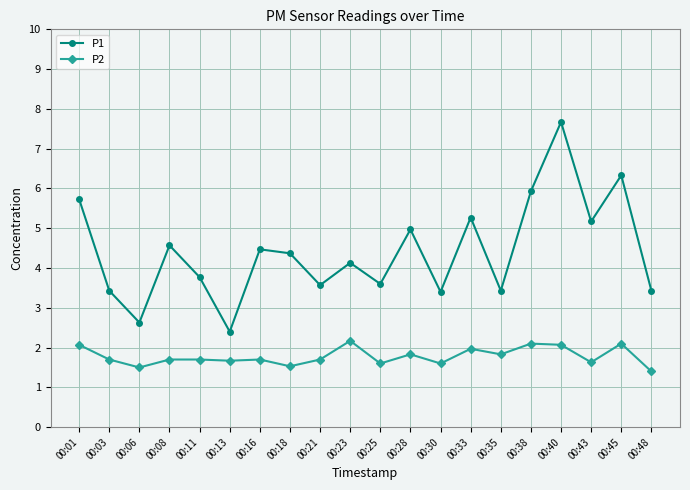

What is the greatest value displayed?

7.7